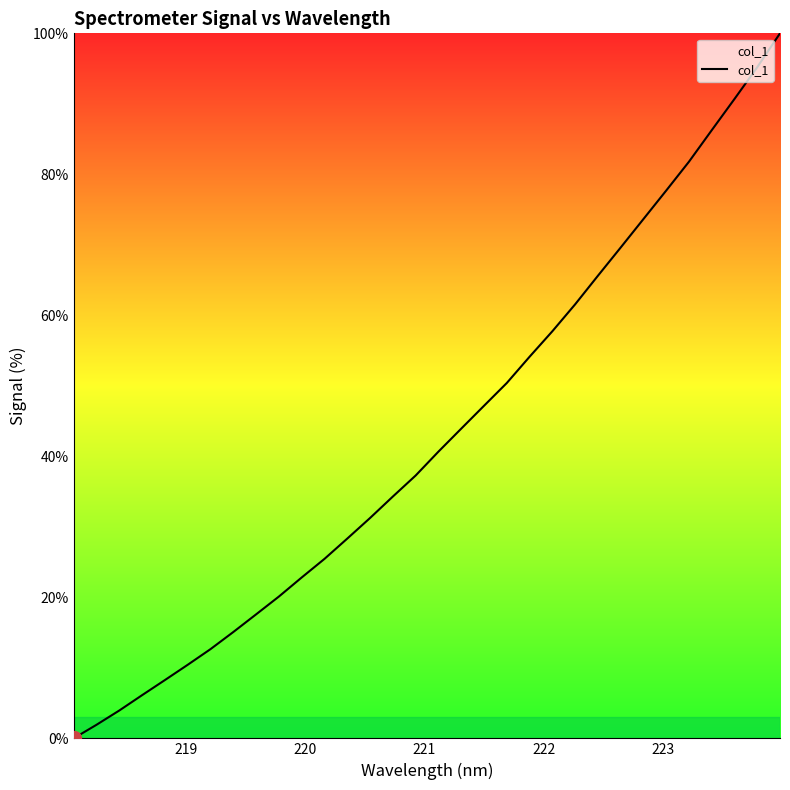

Reading left to right, list all the values displayed in this chart.

0.0	1.9	3.9	6.1	8.3	10.4	12.7	15.1	17.6	20.1	22.8	25.5	28.3	31.3	34.3	37.3	40.7	43.9	47.2	50.4	54.1	57.7	61.6	65.6	69.6	73.7	77.7	81.8	86.3	90.7	95.2	100.0